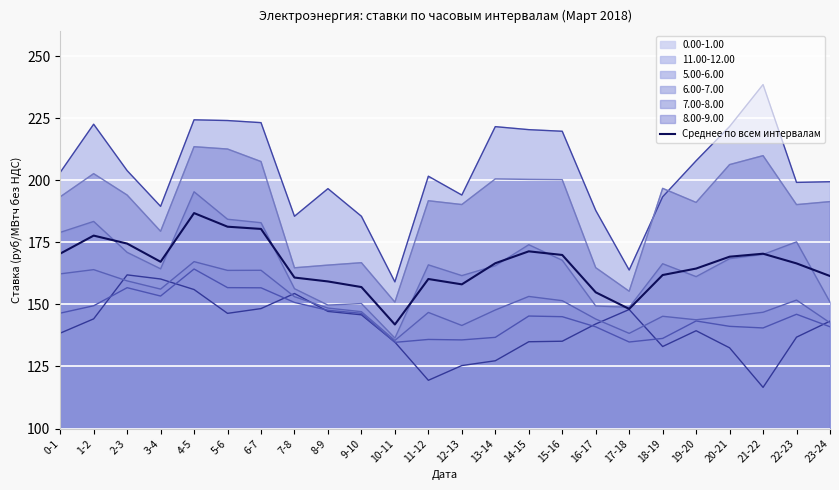

At which label does the data first exceed 166?

0-1